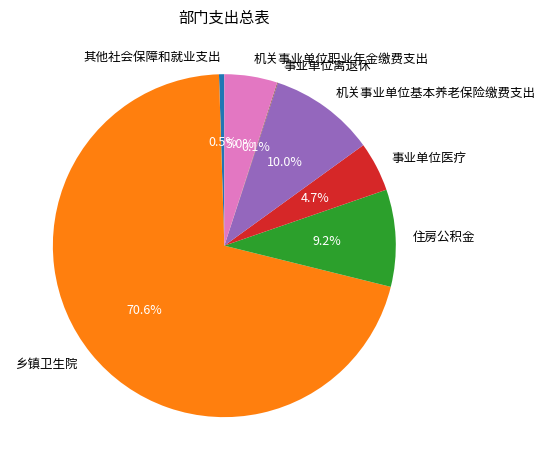

Which category has the biggest portion of the pie?

乡镇卫生院